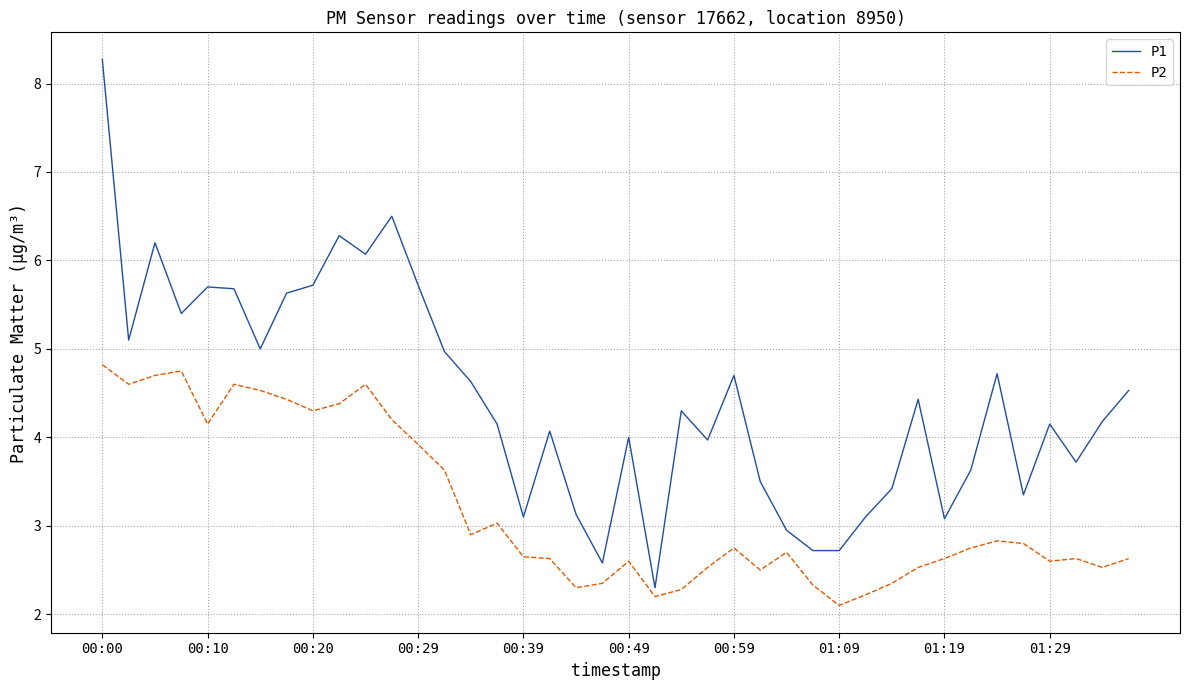

Which series has the widest spread of values?

P1